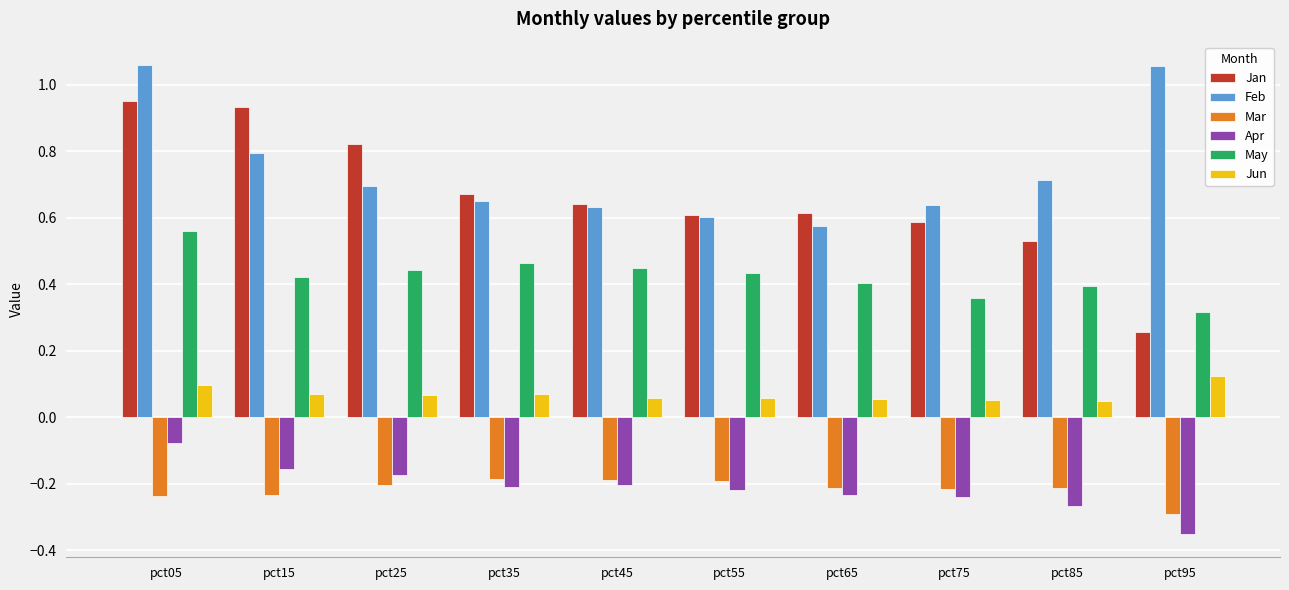

Which series changed the most between pct25 and pct45?

Jan